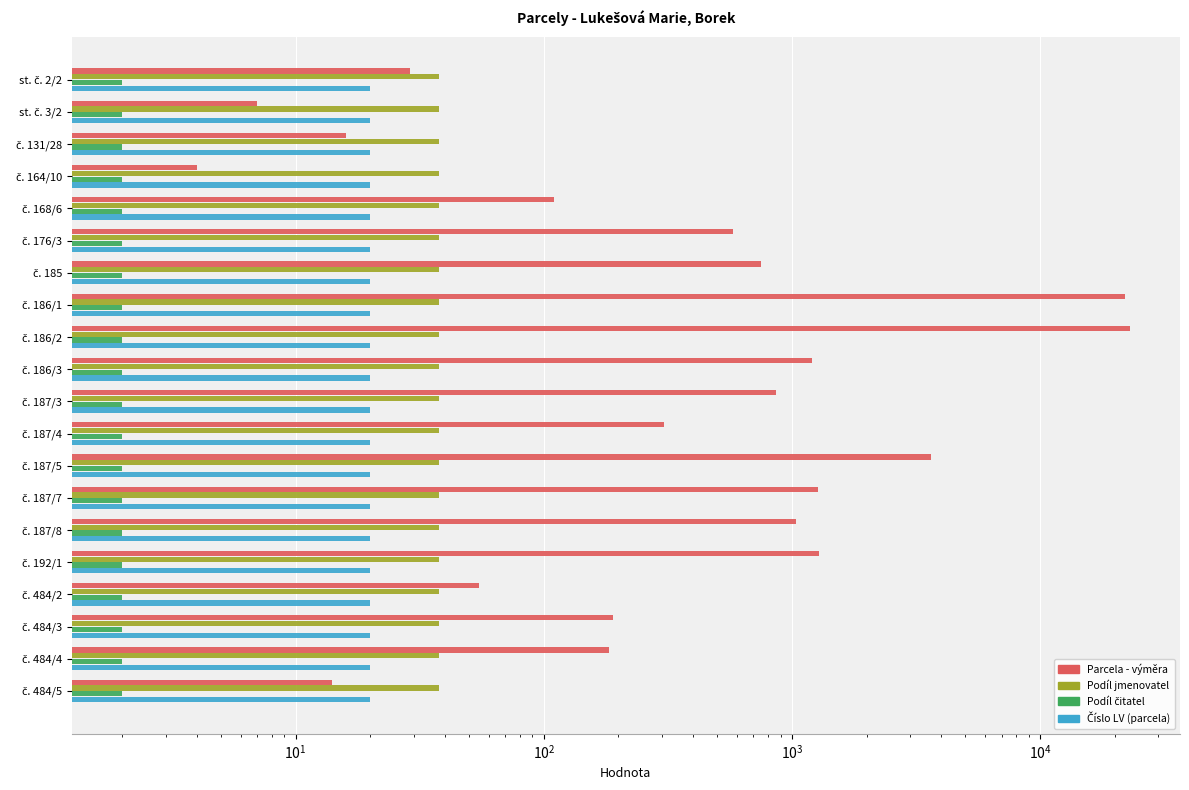

Reading right to left, extract all data points from this chart.

Parcela - výměra: 14.0	183.0	190.0	55.0	1291.0	1043.0	1277.0	3640.0	305.0	860.0	1200.0	22952.0	21999.0	748.0	580.0	110.0	4.0	16.0	7.0	29.0
Podíl jmenovatel: 0.2	0.2	0.2	0.2	0.2	0.2	0.2	0.2	0.2	0.2	0.2	0.2	0.2	0.2	0.2	0.2	0.2	0.2	0.2	0.2
Podíl čitatel: 0.2	0.2	0.2	0.2	0.2	0.2	0.2	0.2	0.2	0.2	0.2	0.2	0.2	0.2	0.2	0.2	0.2	0.2	0.2	0.2
Číslo LV (parcela): 0.2	0.2	0.2	0.2	0.2	0.2	0.2	0.2	0.2	0.2	0.2	0.2	0.2	0.2	0.2	0.2	0.2	0.2	0.2	0.2